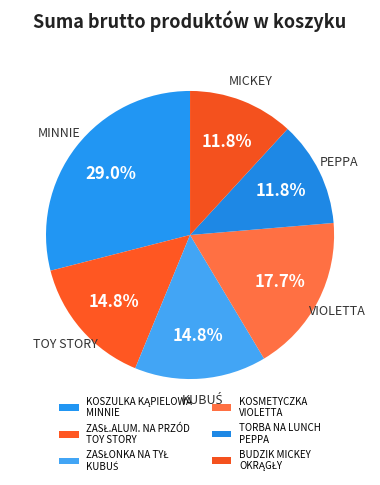

Is there a majority slice in this chart?

No